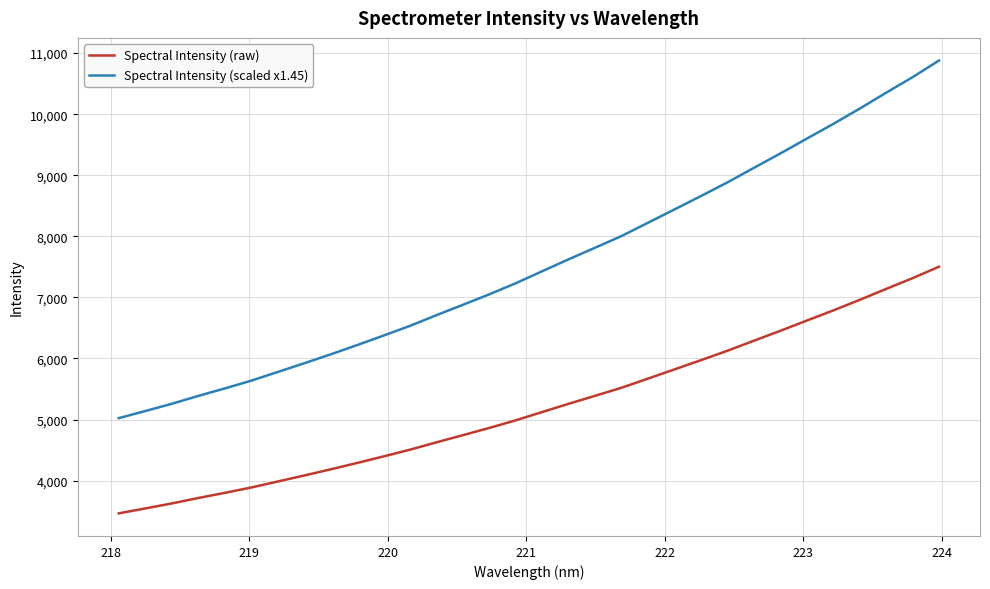

Which series has the largest total across all categories?

Spectral Intensity (scaled x1.45)